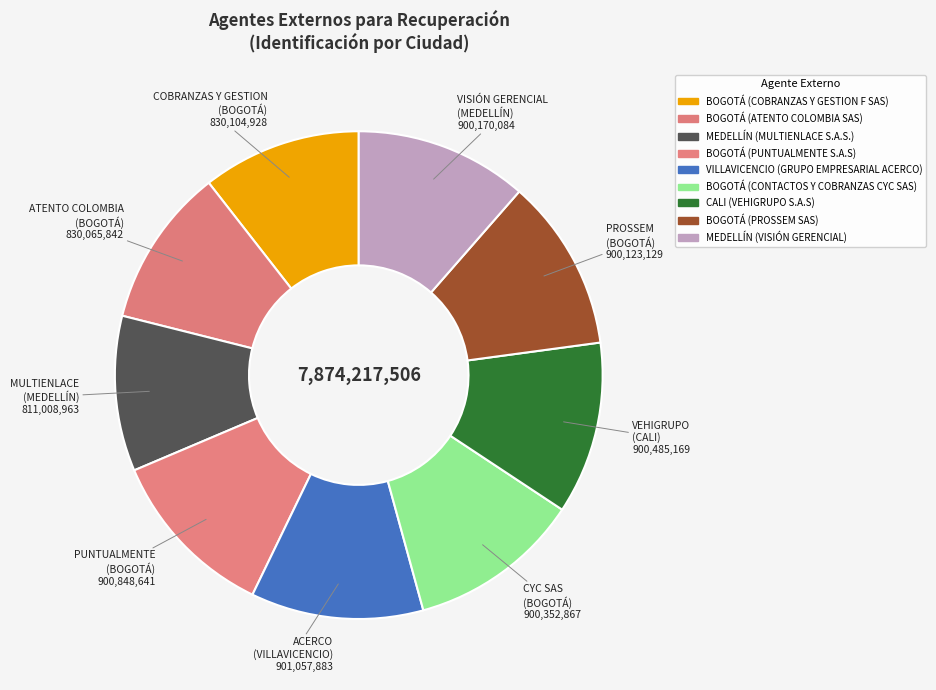

Which has a higher value, BOGOTÁ (PUNTUALMENTE S.A.S) or VILLAVICENCIO (GRUPO EMPRESARIAL ACERCO)?

VILLAVICENCIO (GRUPO EMPRESARIAL ACERCO)